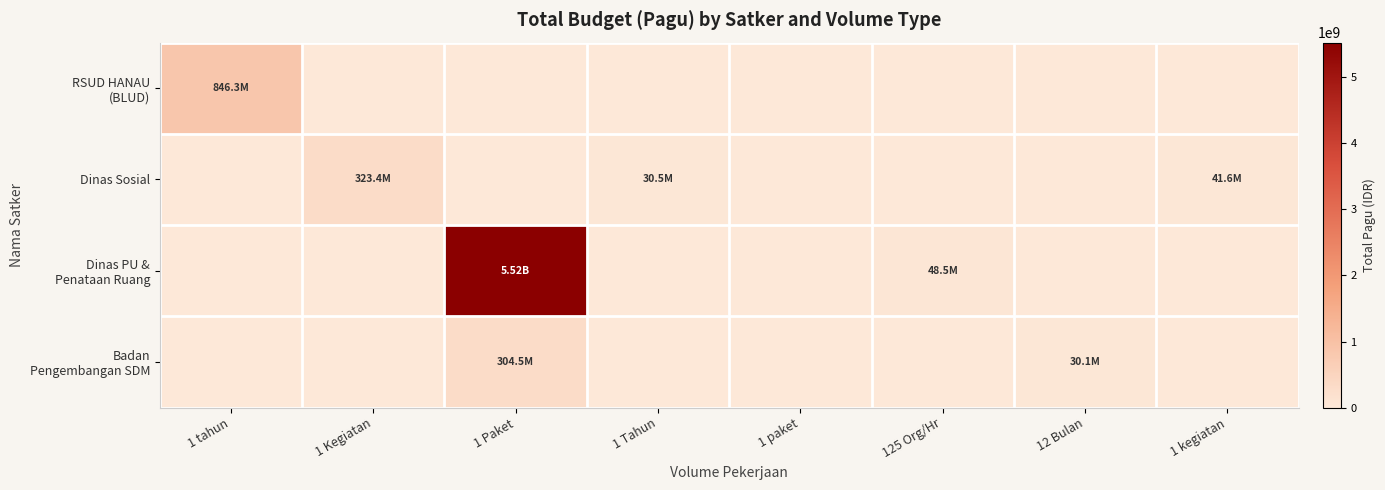

How many categories are shown in the chart?

8